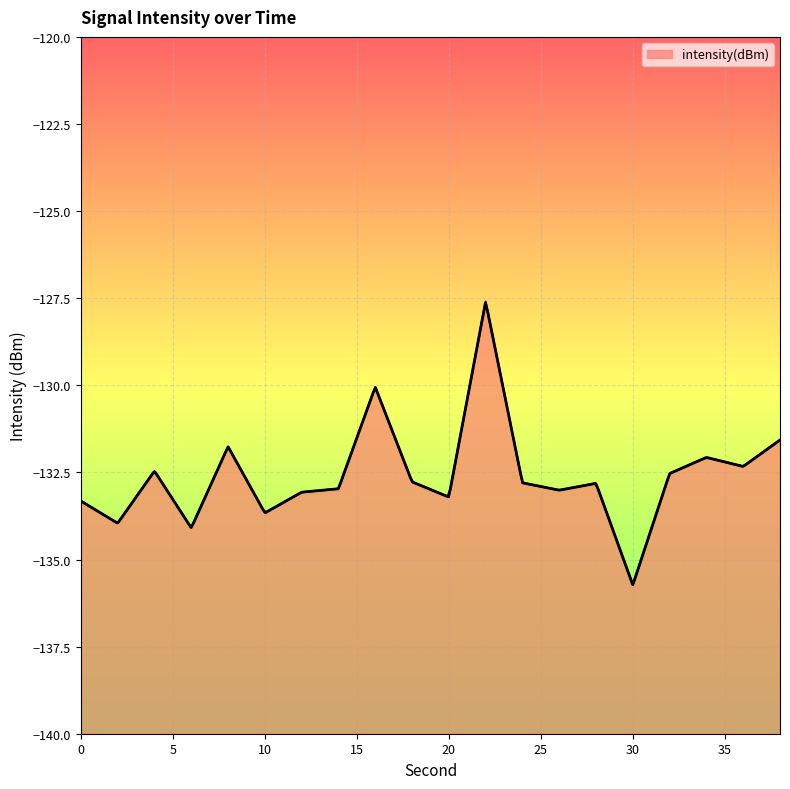

At which label is the value closest to -131?

38